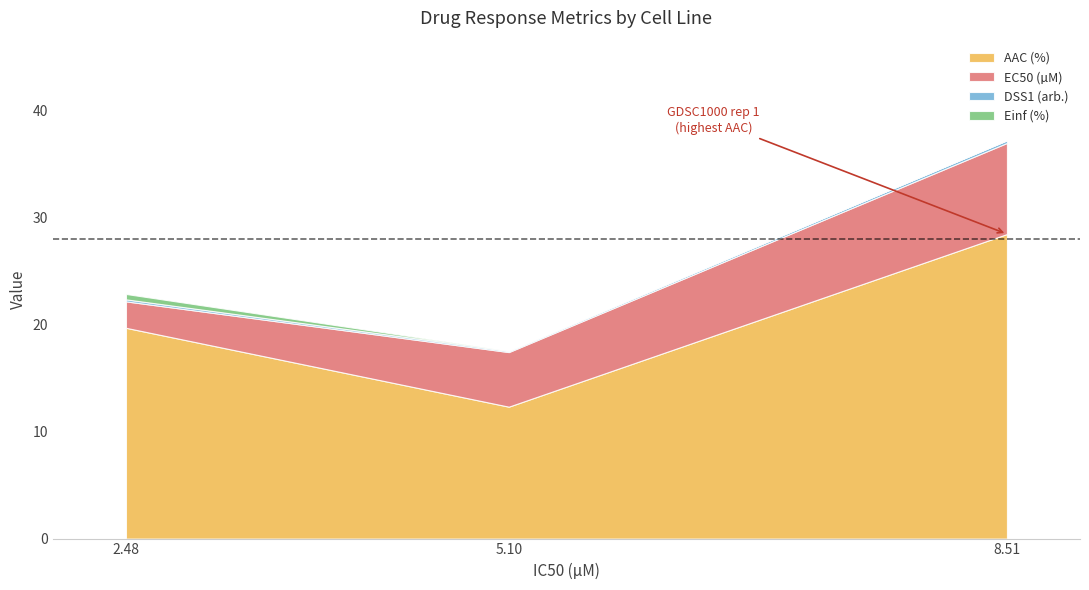

At which label does AAC (%) reach its peak?

8.51